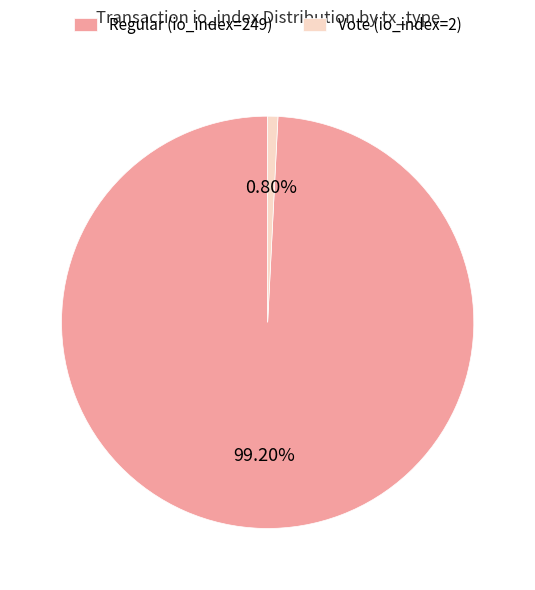

How many slices are in this pie chart?

2